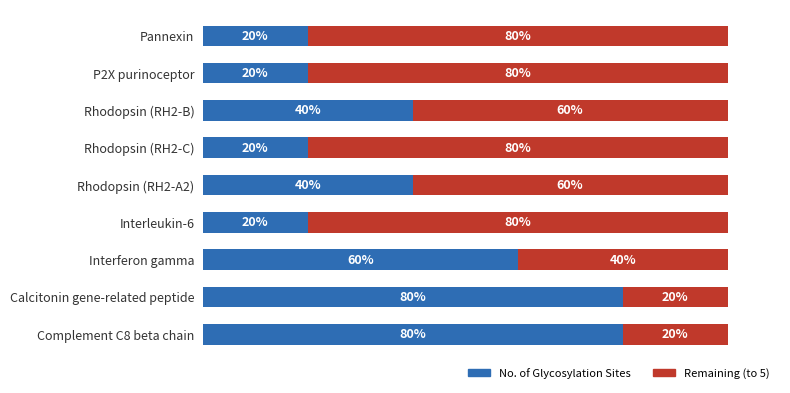

What are all the series names shown in the legend?

No. of Glycosylation Sites, Remaining (to 5)